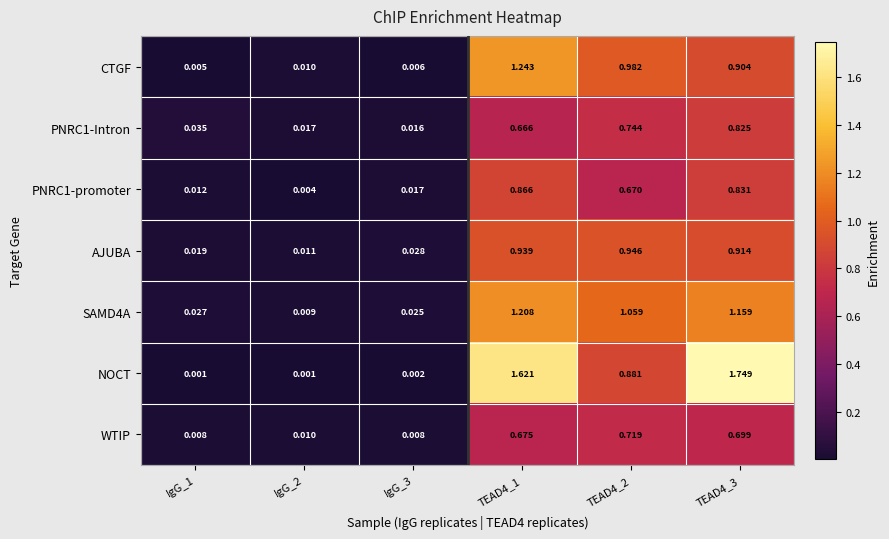

Is the value of PNRC1-Intron at TEAD4_1 greater than the value of CTGF at IgG_1?

Yes